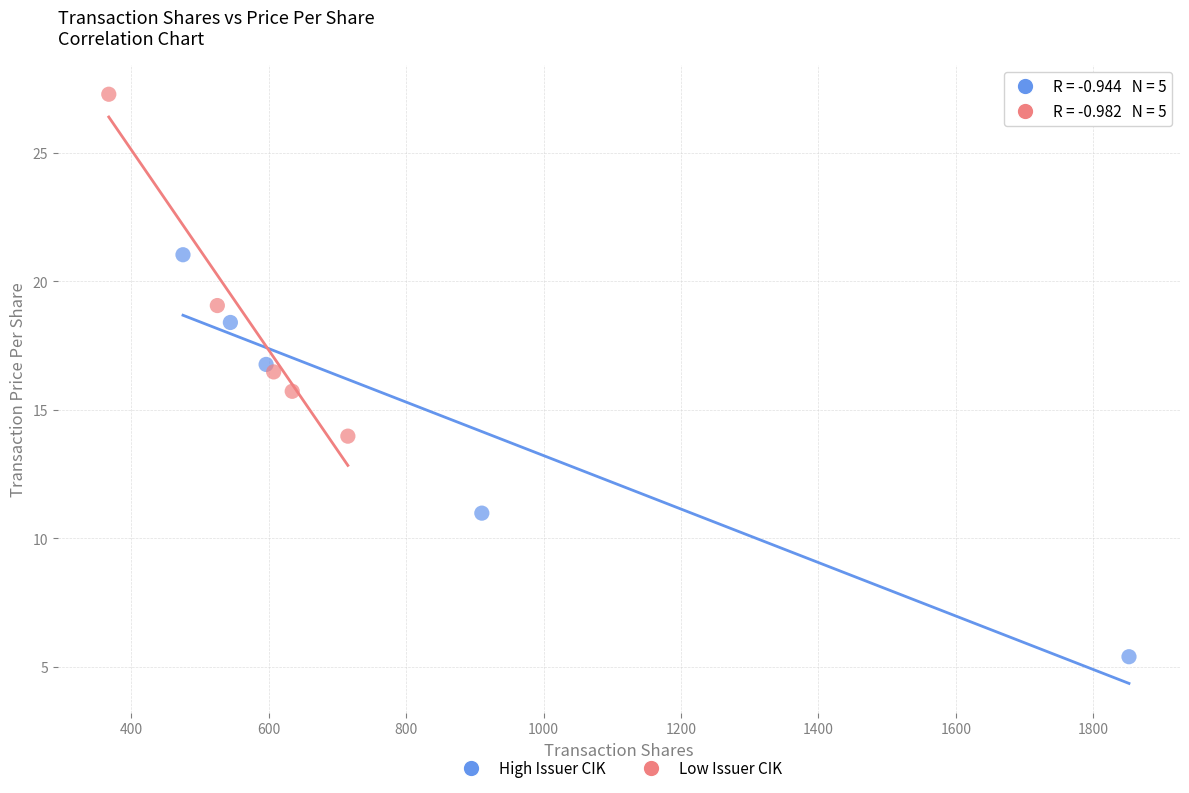

Which series has the widest spread of Y values?

High Issuer CIK